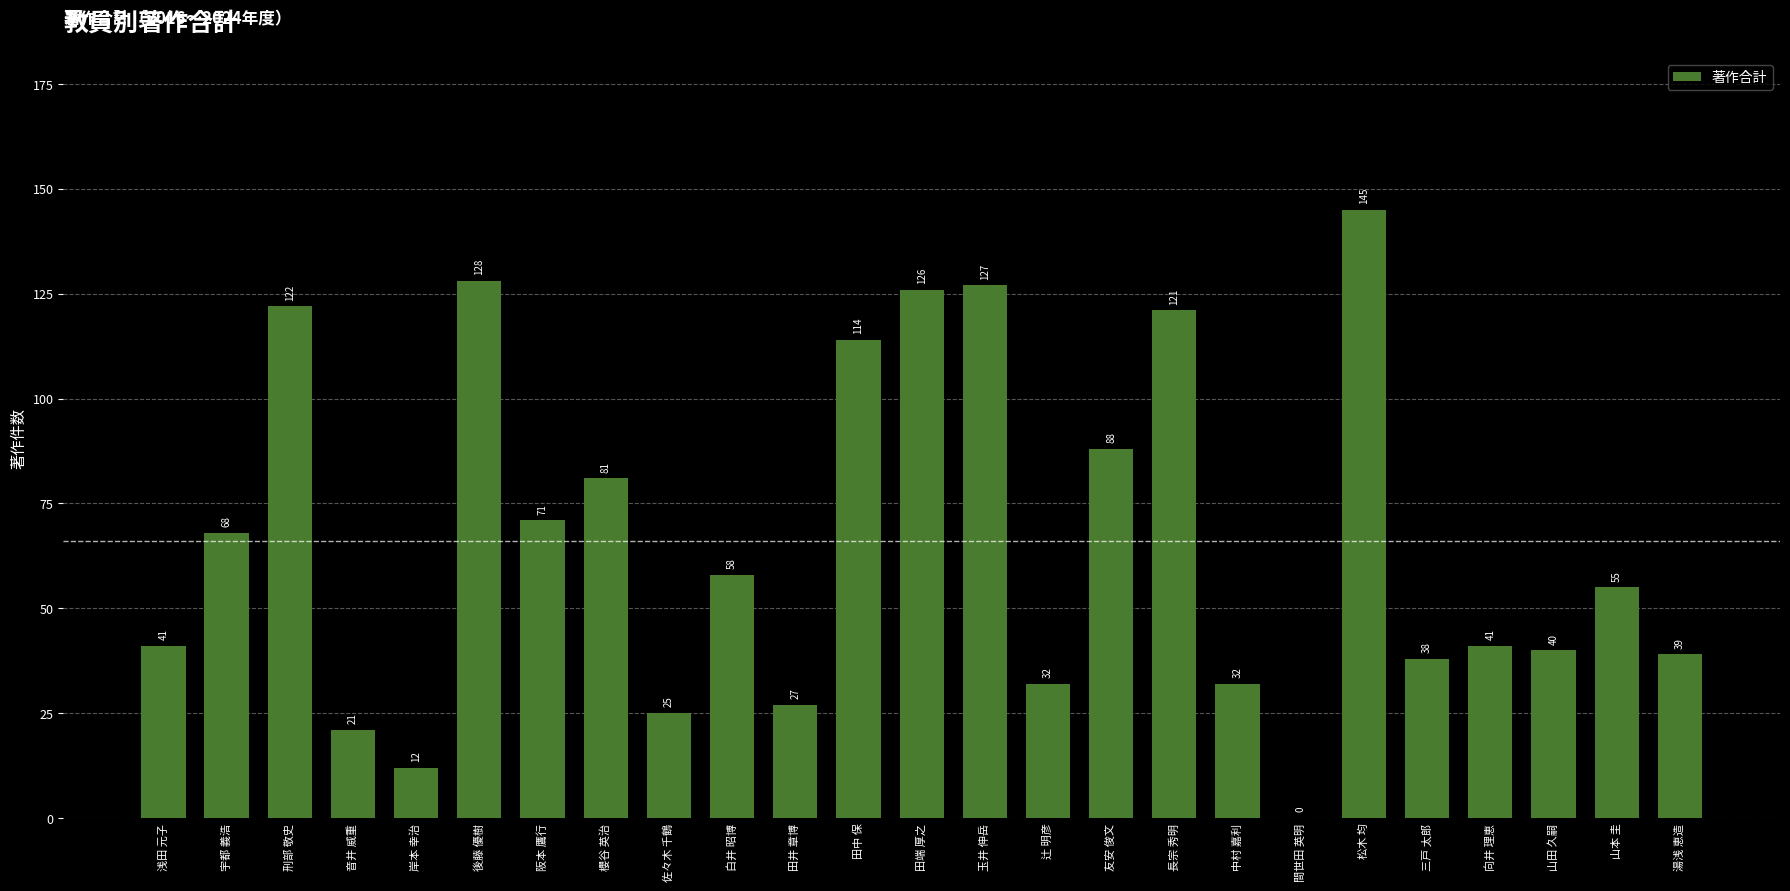

Where does the data first go above 55?

宇都 義浩